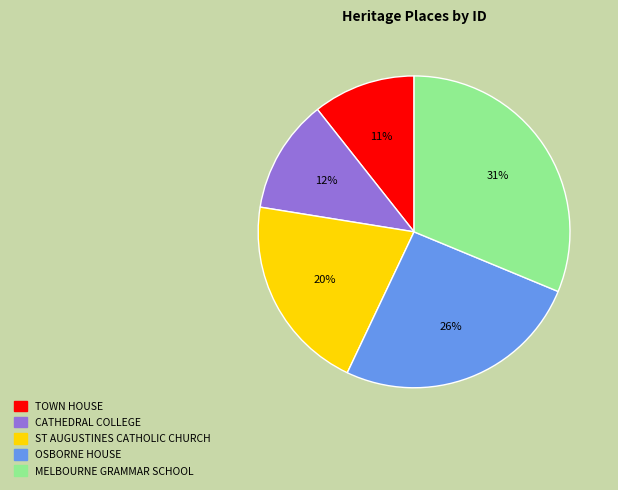

Is there any slice that represents more than half of the pie?

No